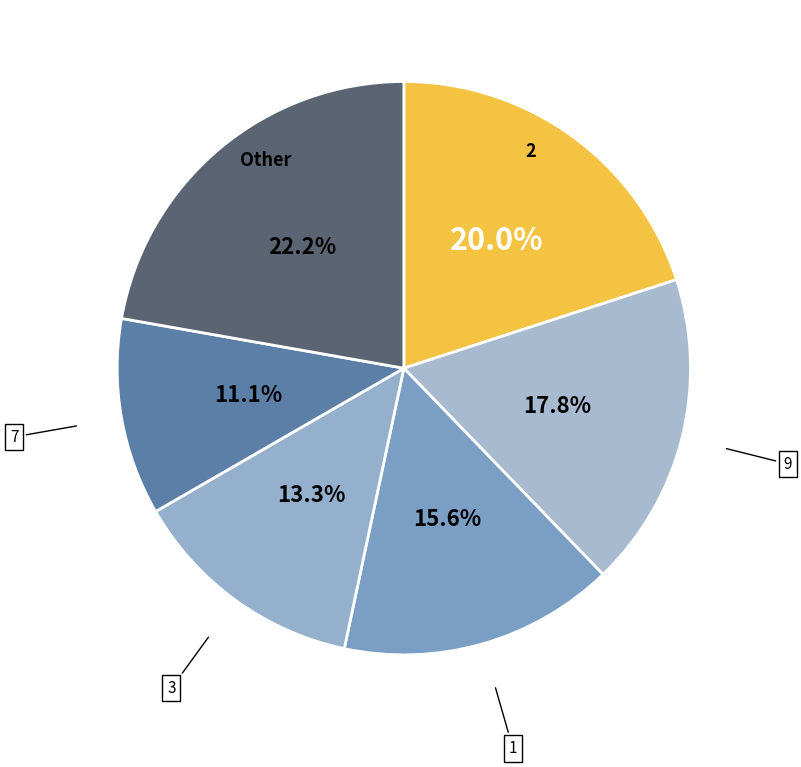

Which slice is the largest?

Other